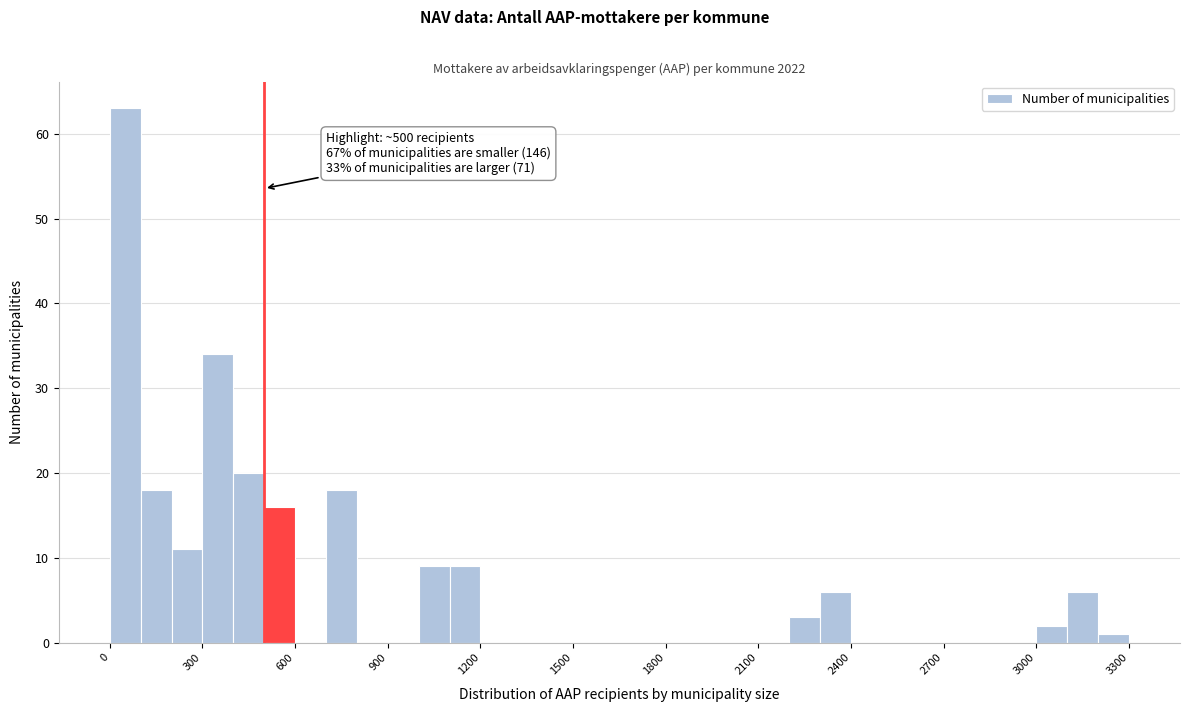

Read against the x-axis, roughly where is the centre of the tallest bar?

50